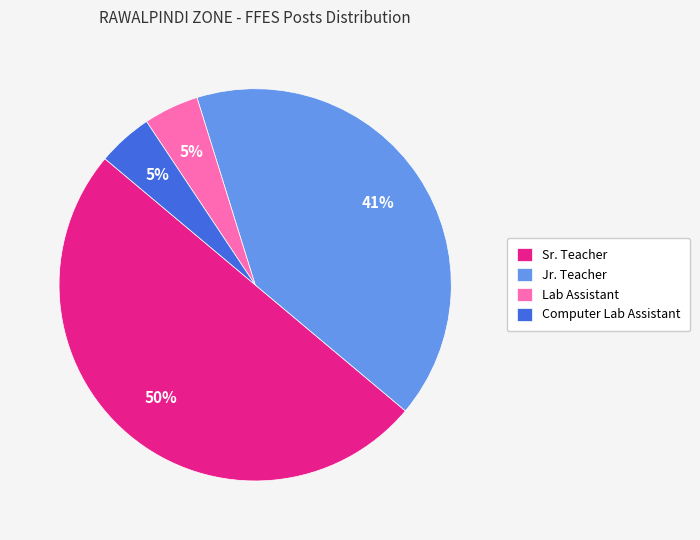

Which slice is the largest?

Sr. Teacher